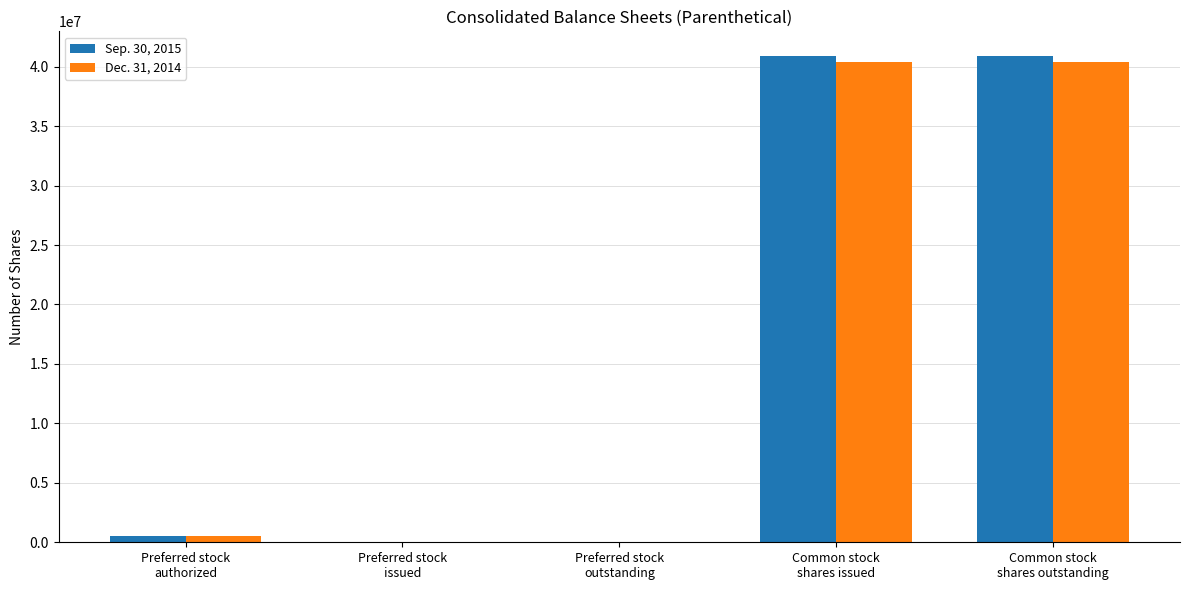

What is the total value across all series at Common stock
shares outstanding?

81284082